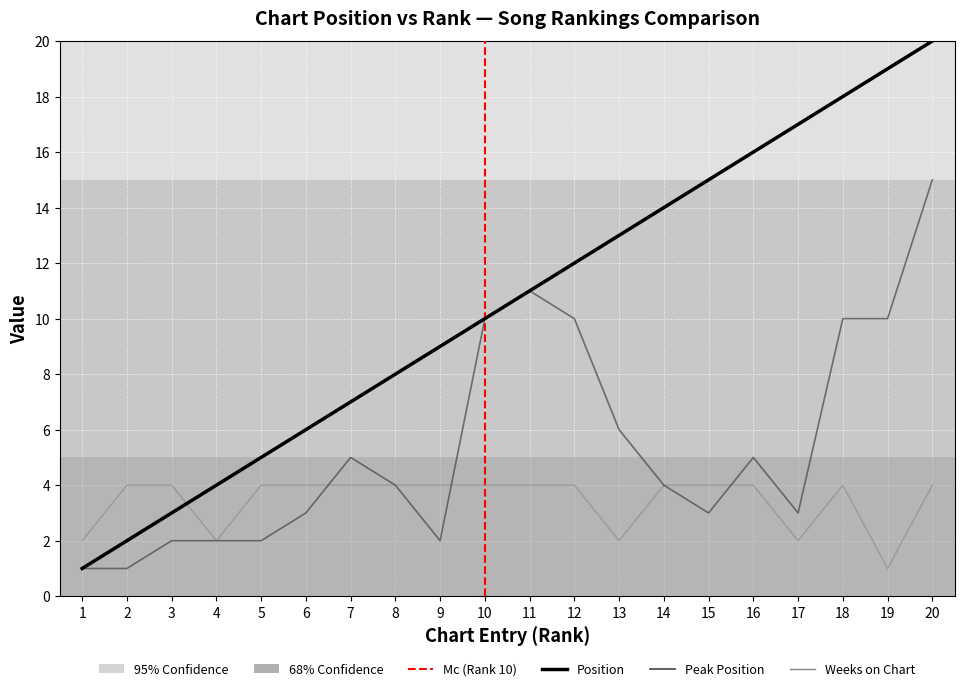

True or false: Position and Peak Position cross at least once.

False